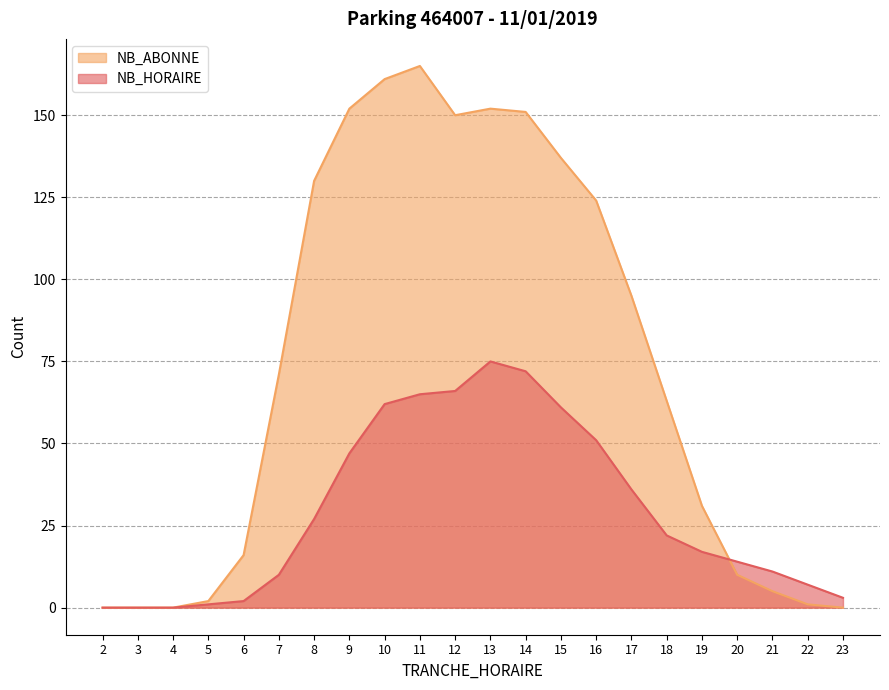

What are all the series names shown in the legend?

NB_ABONNE, NB_HORAIRE